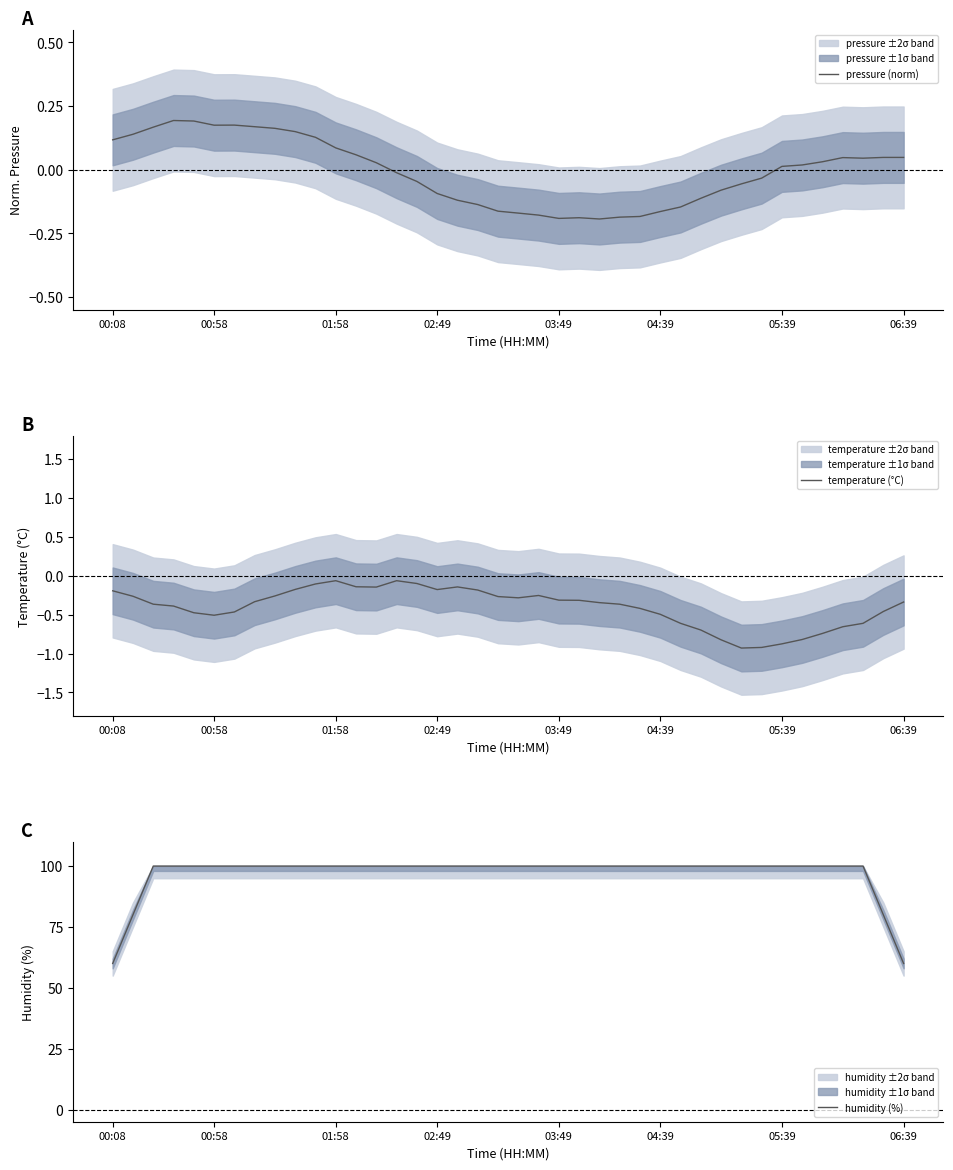

What are all the series names shown in the legend?

pressure (norm), temperature (°C), humidity (%)